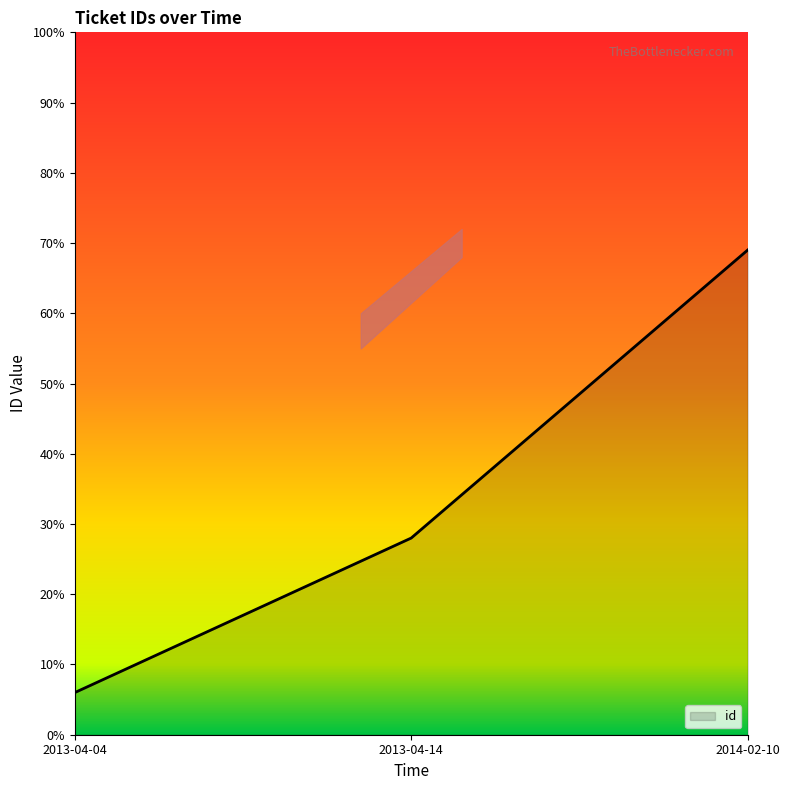

Which category has the lowest value across all series?

2013-04-04